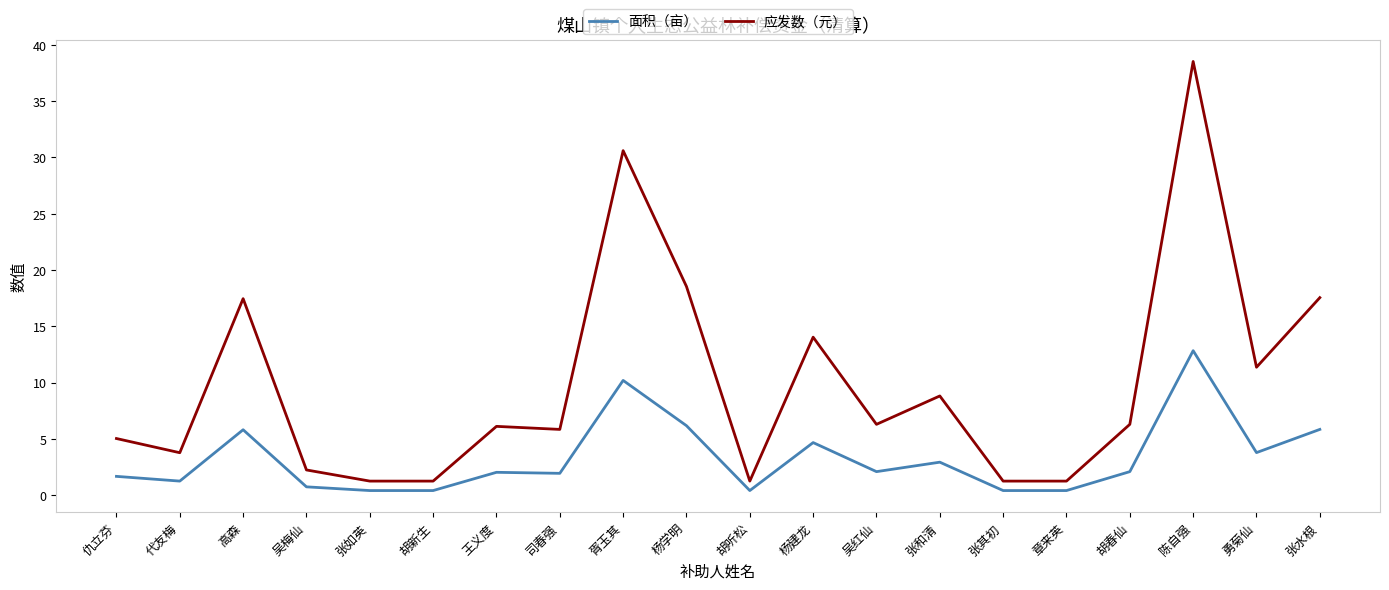

List the series in order of their peak value, highest first.

应发数（元）, 面积（亩）